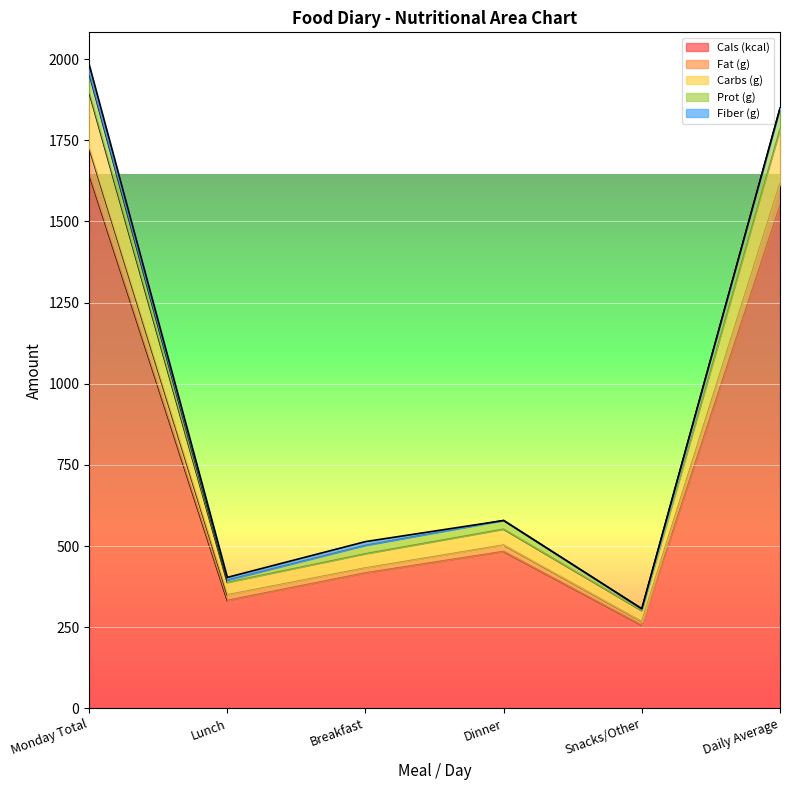

Is the value of Carbs (g) at Dinner greater than the value of Fat (g) at Lunch?

Yes